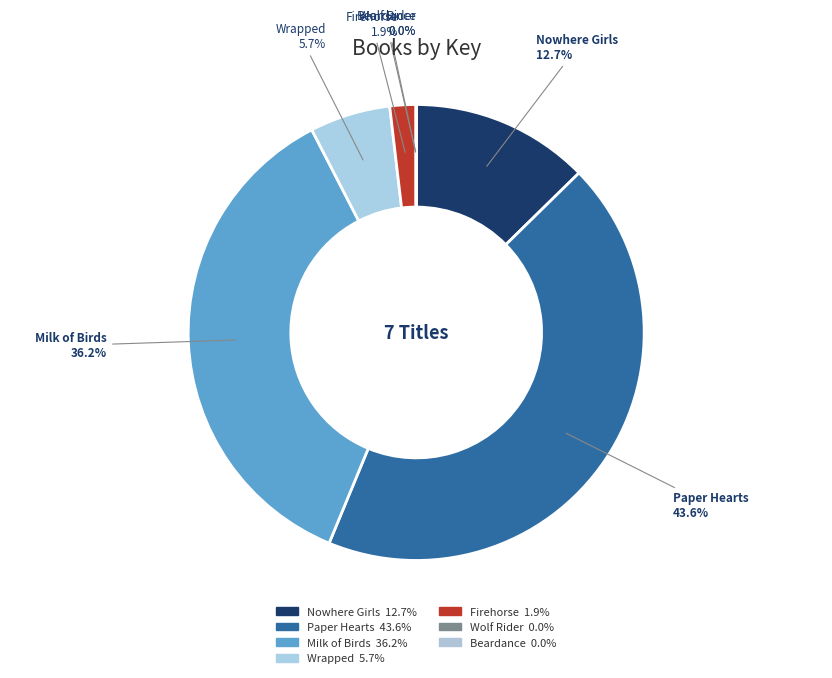

Which slice is the largest?

Paper Hearts